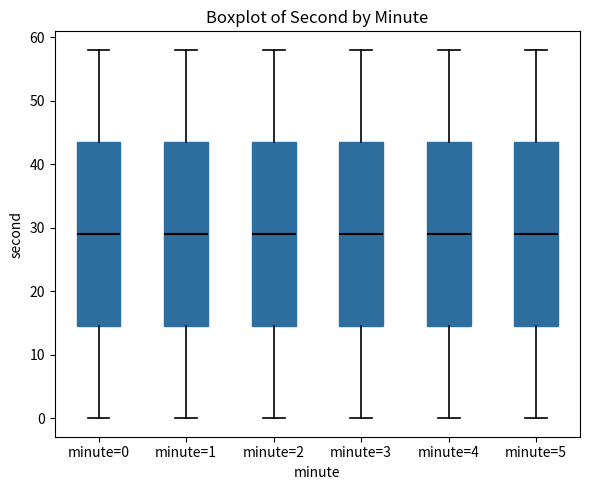

Where is the upper edge of the box for minute=3 on the y-axis? The values are not printed on the chart, so give them approximately, as read against the axis.

44